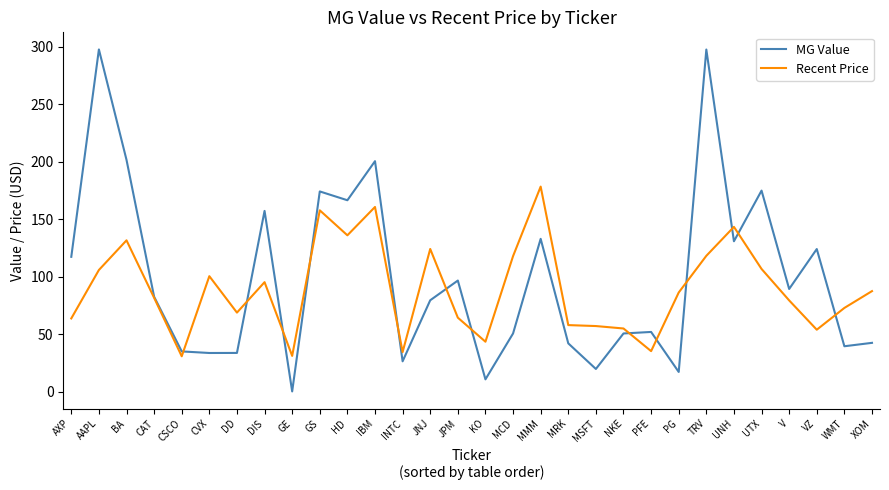

What value does the MG Value series have at HD?

166.6